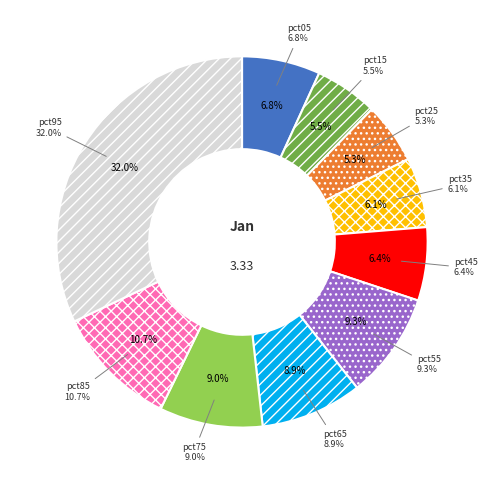

How much of the chart is everything except pct15?

94.5%